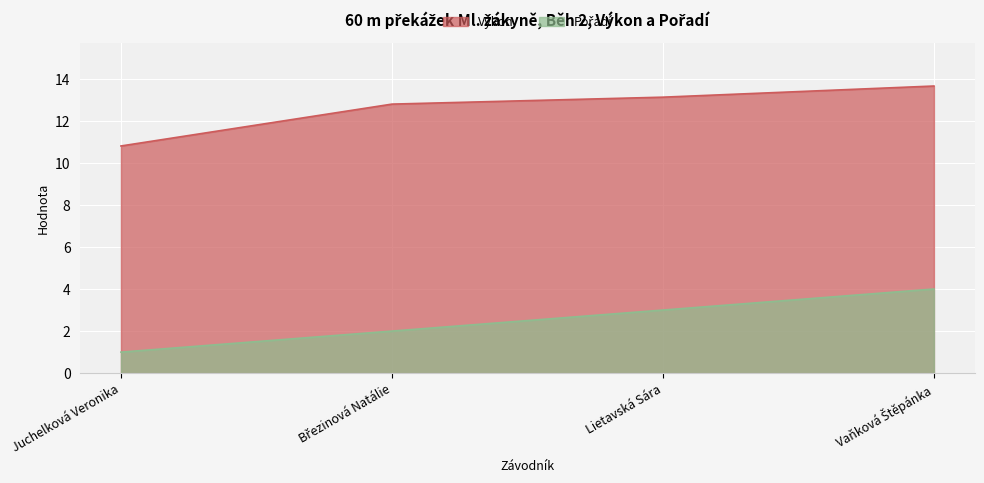

What is the label of the 3rd point from the left?

Lietavská Sára